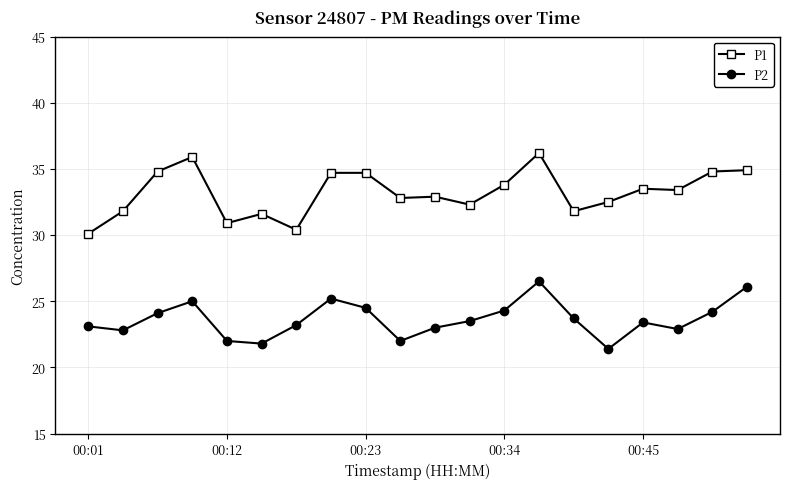

How many lines are shown in the chart?

2